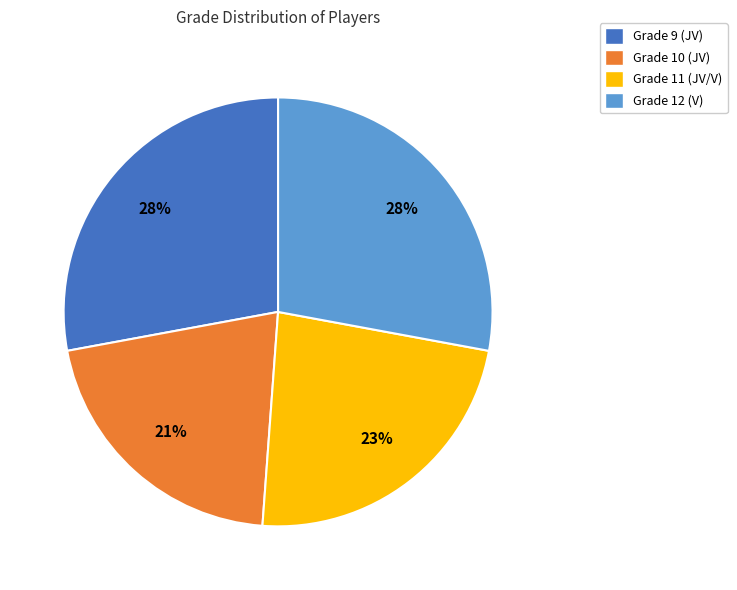

Is the sum of Grade 9 (JV) and Grade 11 (JV/V) greater than half?

Yes